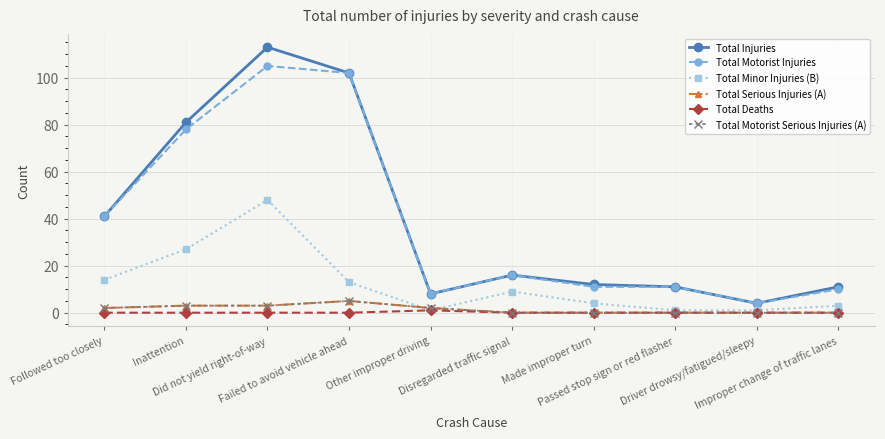

True or false: Total Deaths and Total Minor Injuries (B) intersect in this chart.

False